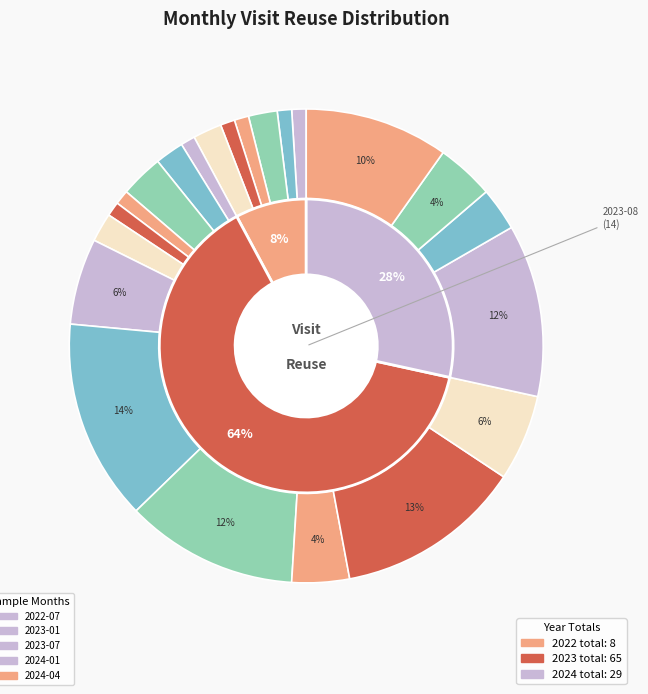

Which category has the smallest portion of the pie?

2022-07